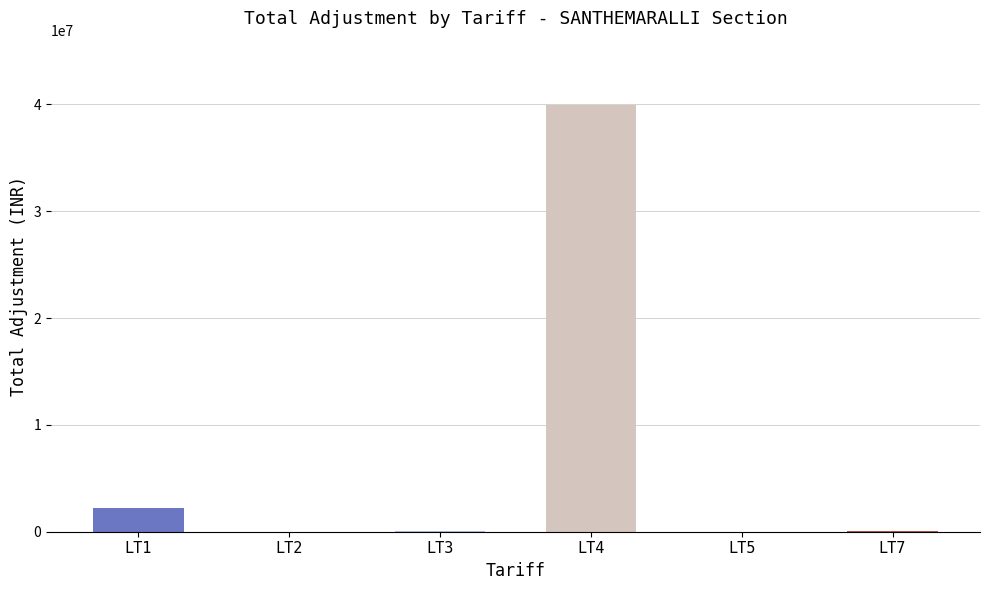

The value at LT4 is 23264548.4. True or false?

False